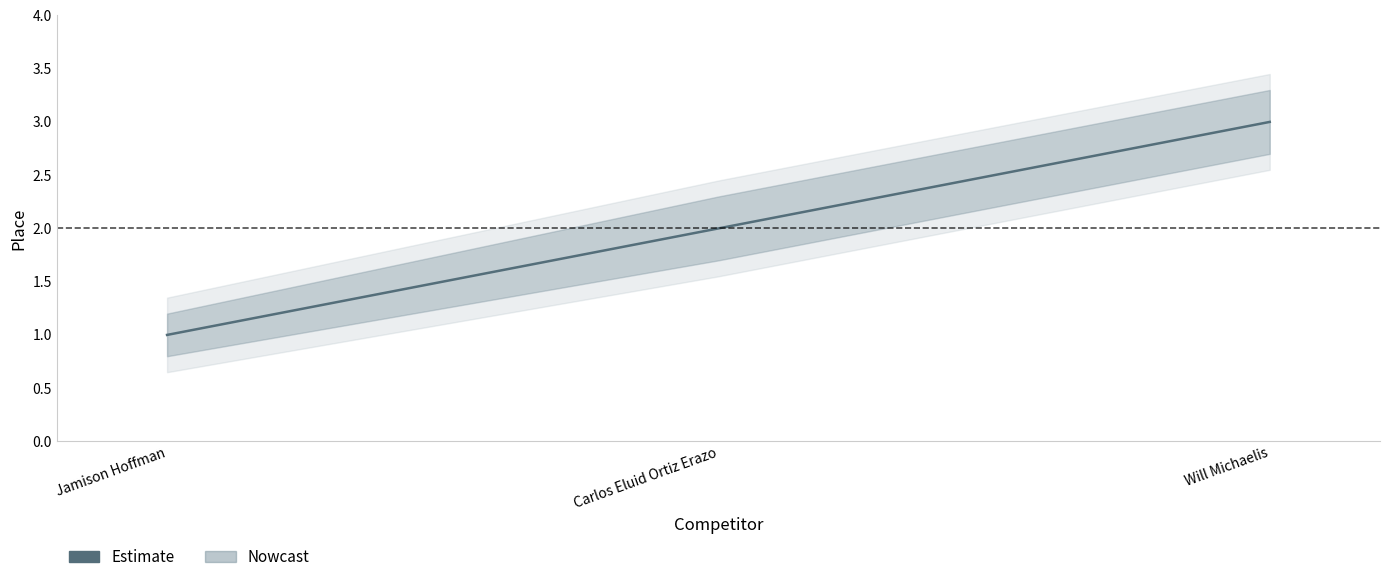

Which has a higher value, Carlos Eluid Ortiz Erazo or Will Michaelis?

Will Michaelis